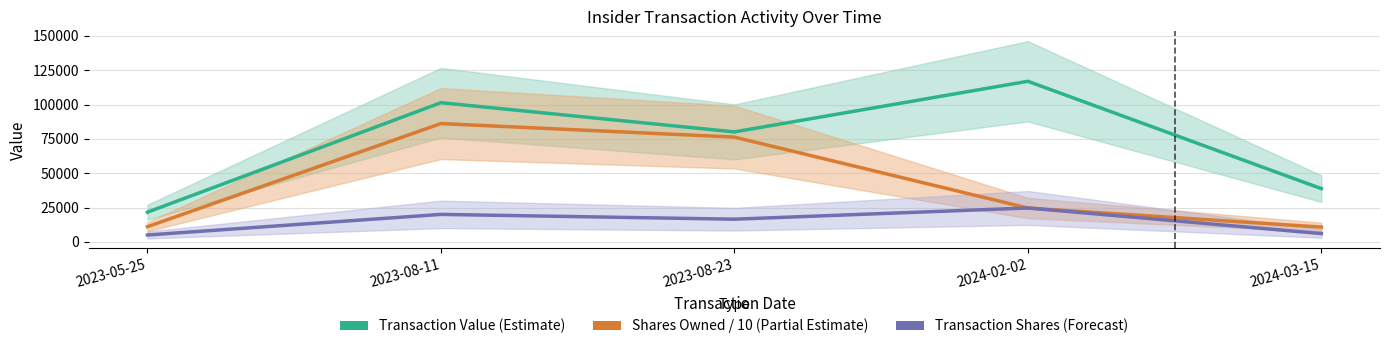

What is the difference between the maximum and minimum values in the Shares Owned / 10 (Partial Estimate) series?

75374.8